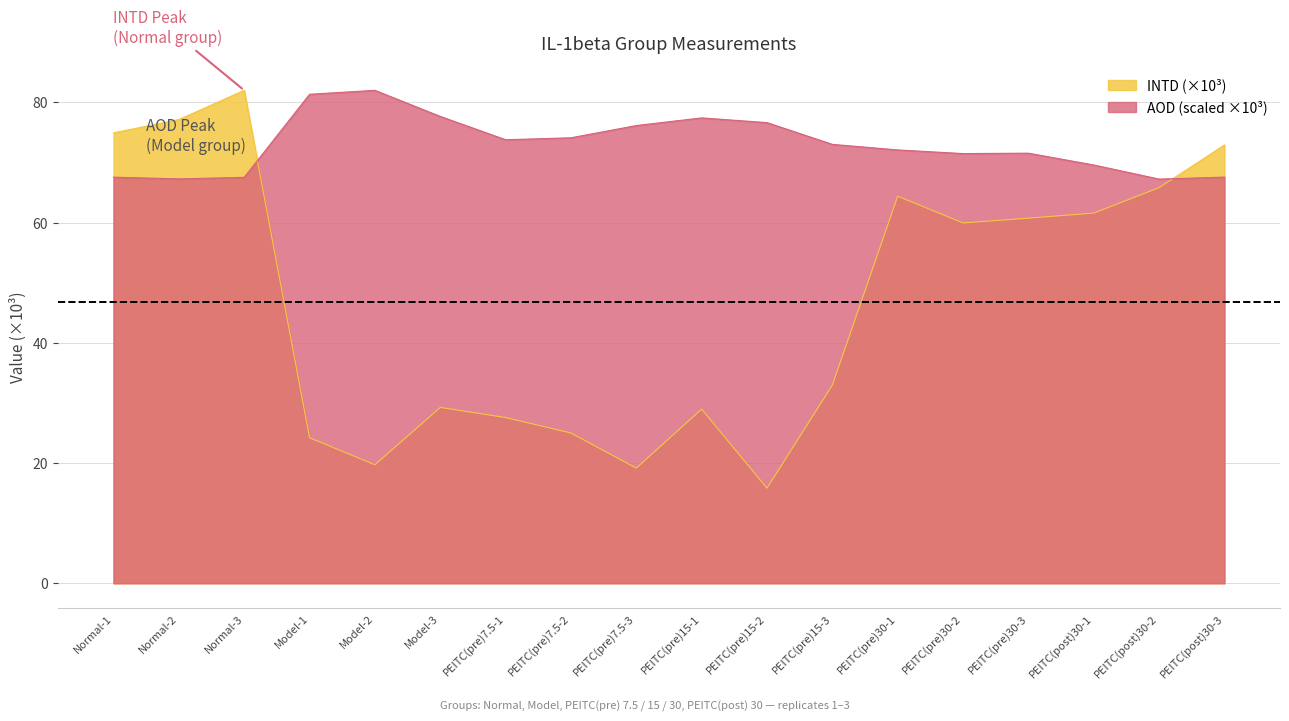

What is the spread (max minus min) of values at Model-1?

57.1